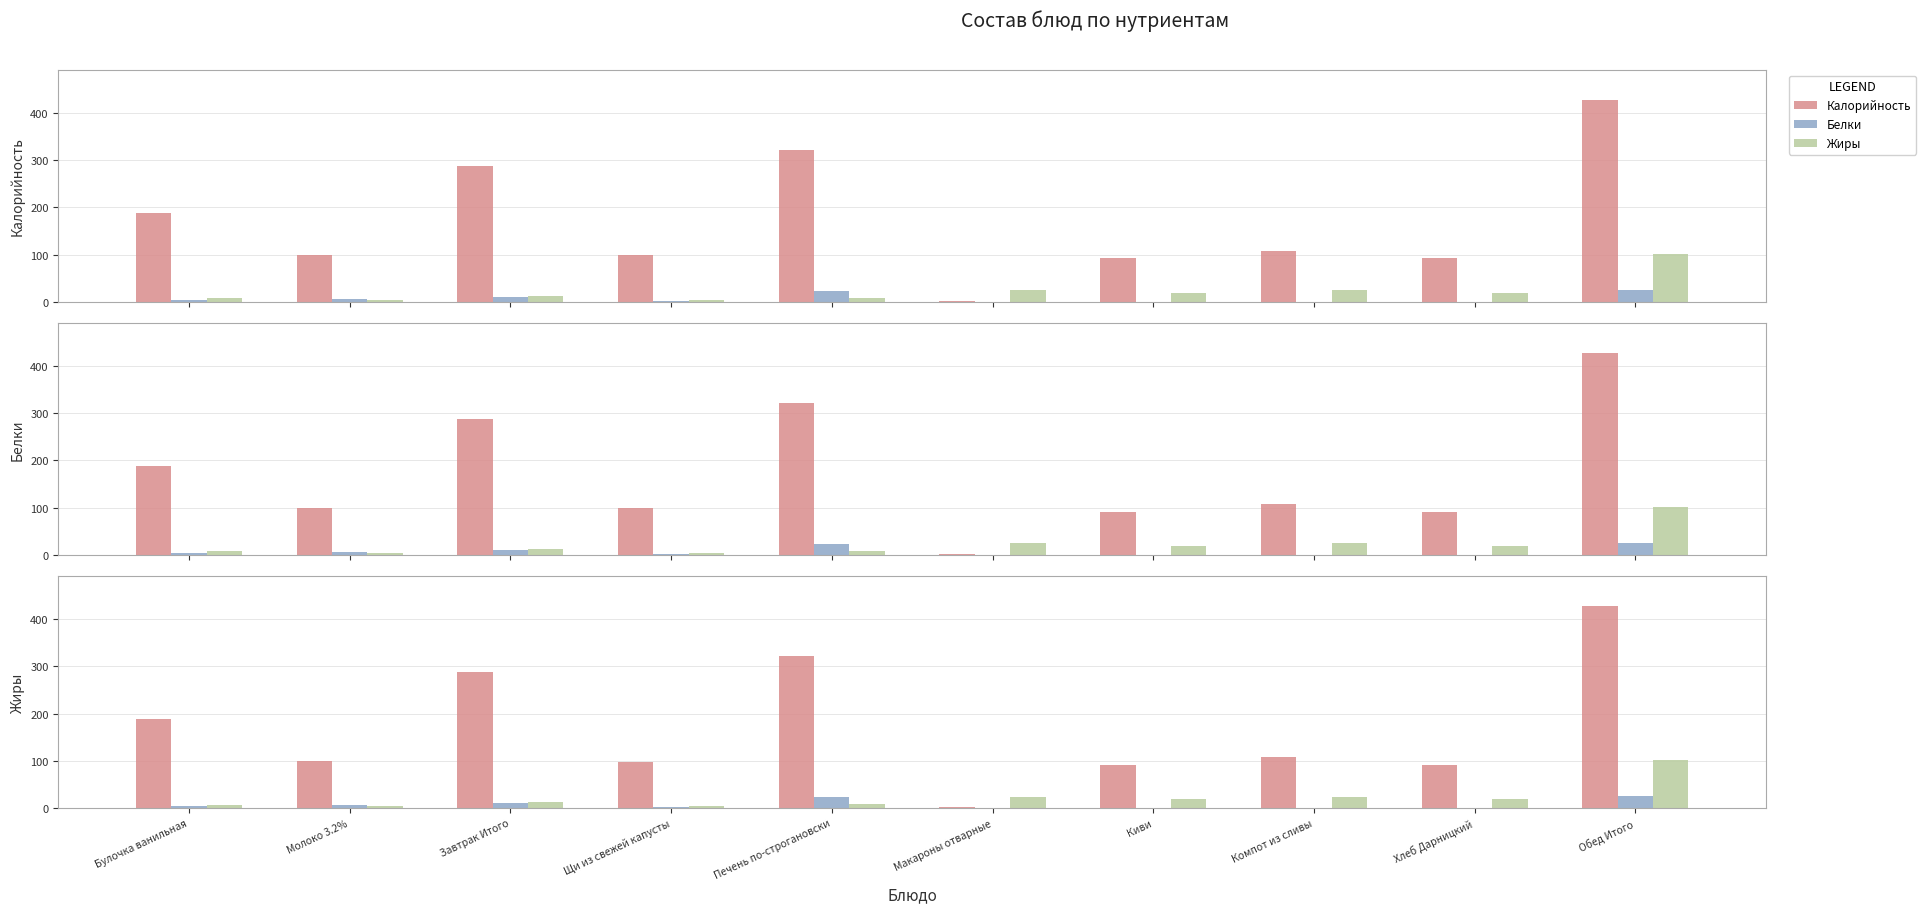

What is the lowest value of the Калорийность series?

1.5